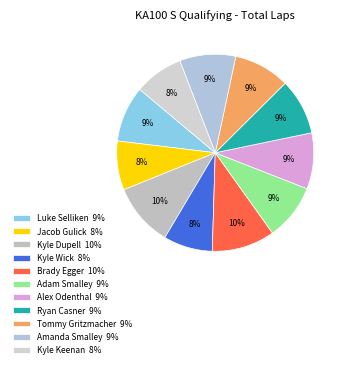

How much of the chart is everything except Tommy Gritzmacher?

90.8%